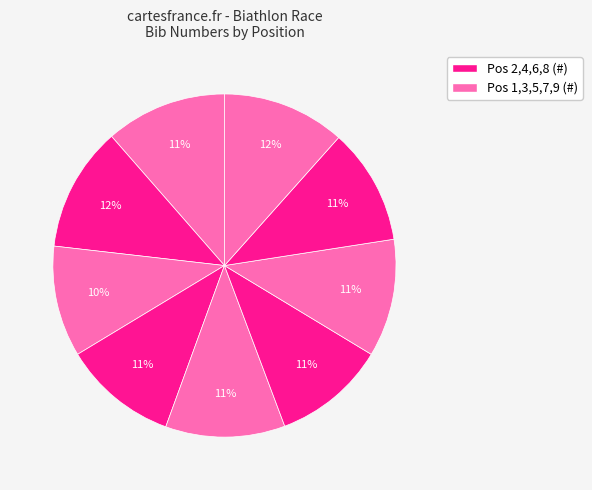

How many slices are in this pie chart?

9